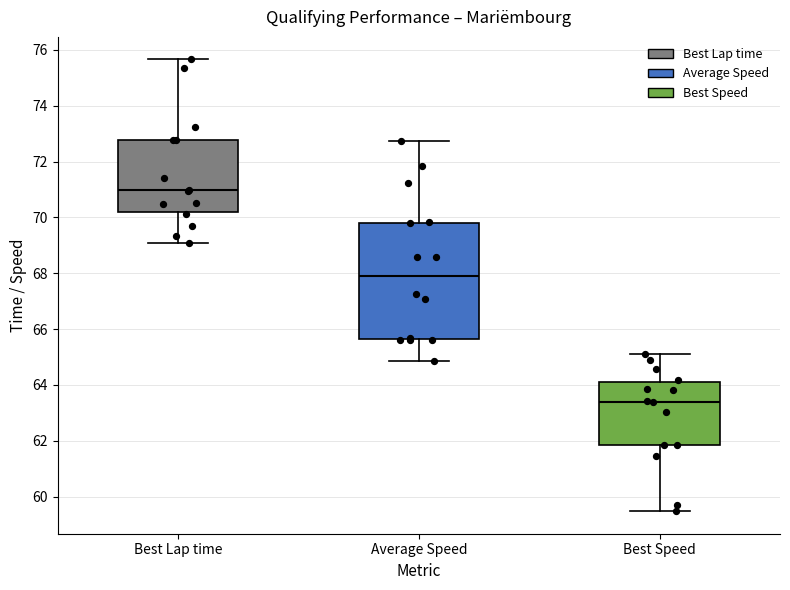

Which box's median line is the highest?

Best Lap time